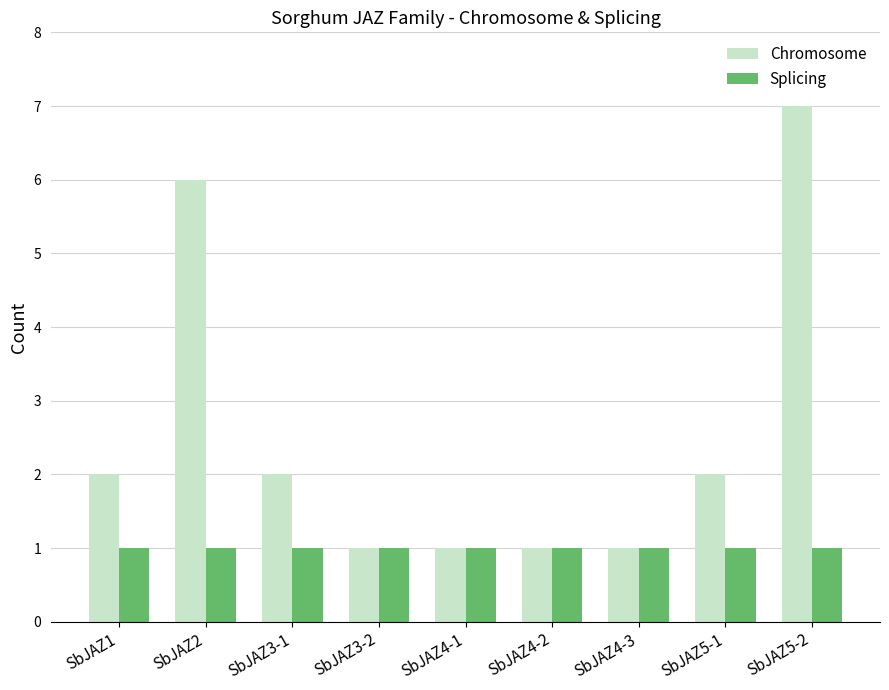

True or false: Splicing has a value of 2 at SbJAZ3-2.

False